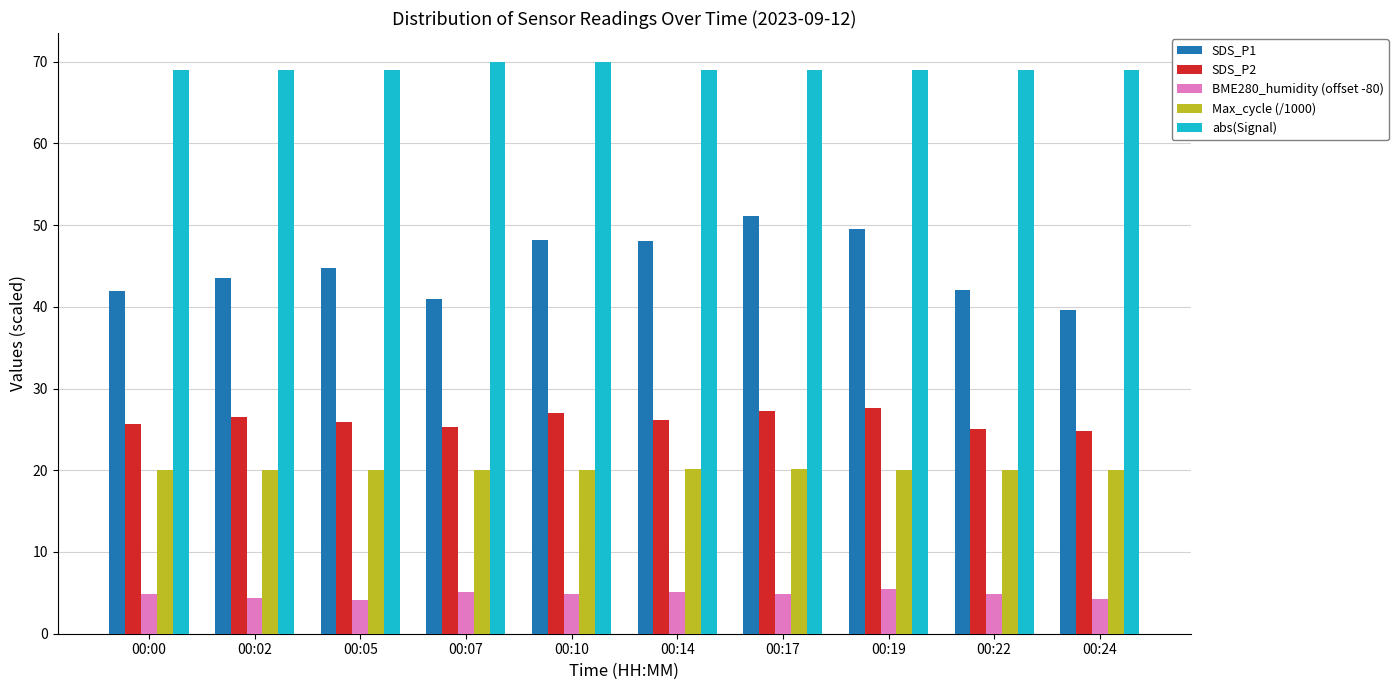

At how many categories does at least one series exceed 64?

10